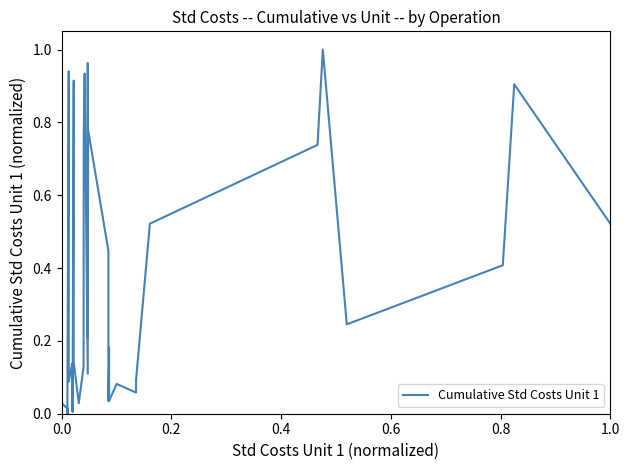

Reading right to left, list all the values displayed in this chart.

0.5	0.9	0.4	0.2	1.0	0.7	0.5	0.1	0.1	0.1	0.0	0.2	0.1	0.0	0.4	0.8	0.2	1.0	0.1	0.9	0.8	0.1	0.0	0.0	0.1	0.9	0.0	0.1	0.1	0.2	0.9	0.0	0.0	0.0	0.0	0.0	0.0	0.0	0.0	0.0